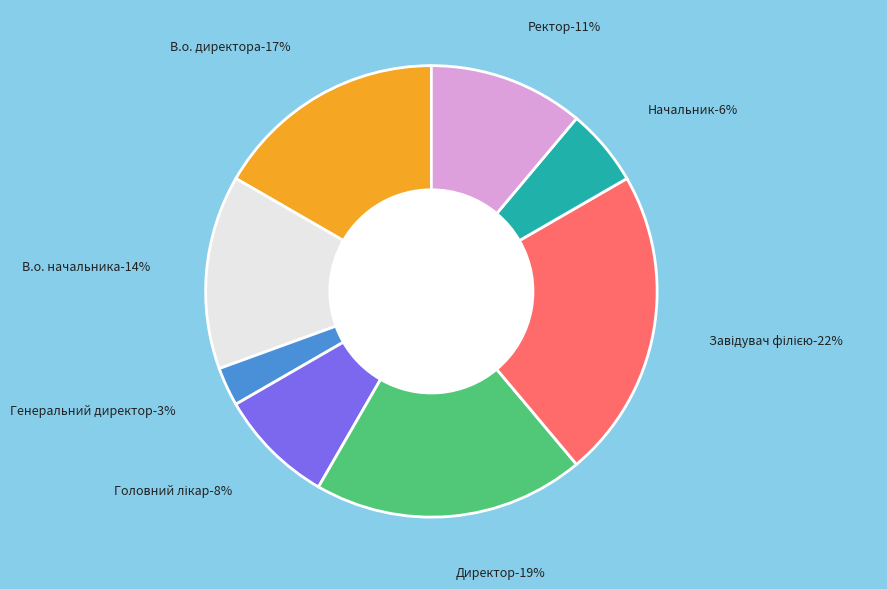

What percentage is NOT represented by Завідувач філією?

77.8%